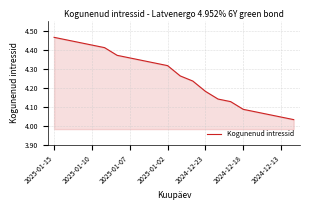

What is the difference between the maximum and minimum values?

0.4